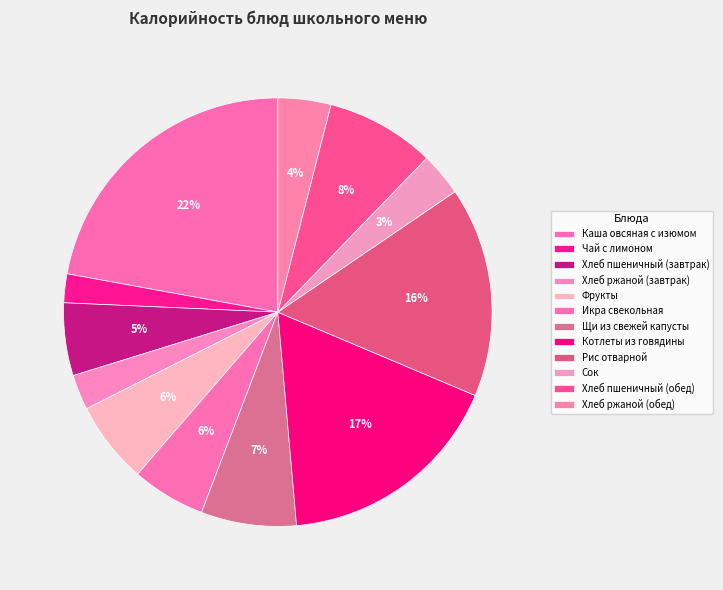

To the nearest percent, what is the difference between the largest and smallest slice percentages?

20%